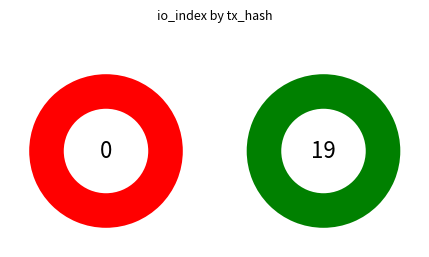

To the nearest percent, what is the combined percentage of io_index_19 and io_index_0?

100%